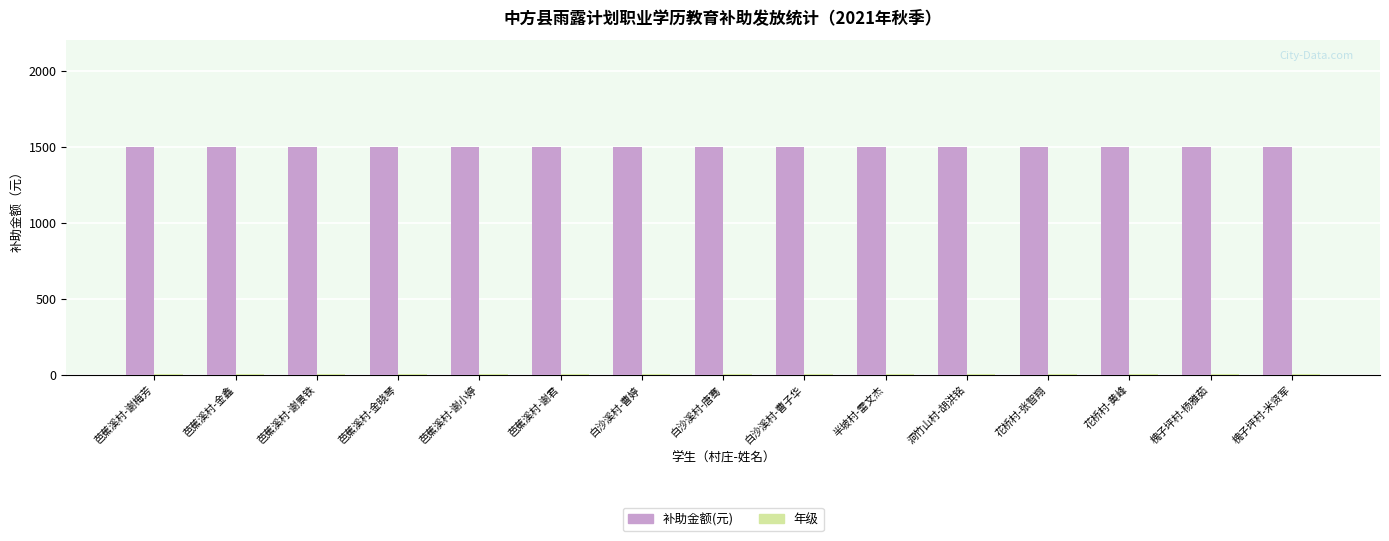

What is the greatest value displayed?

1500